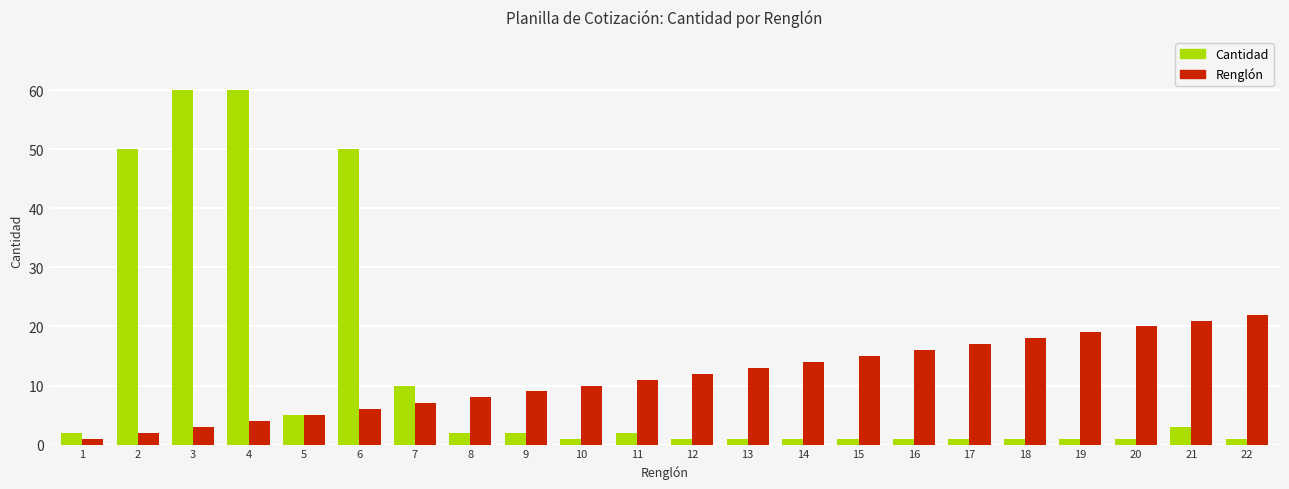

What is the difference between the maximum and second lowest values in the Cantidad series?

59